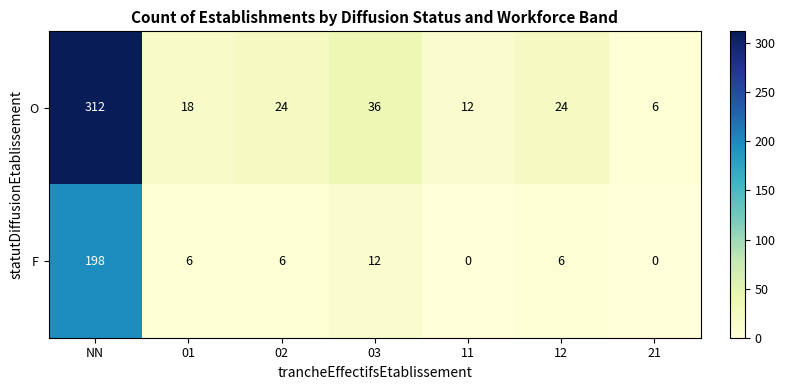

What is the difference between the O values at 21 and NN?

306